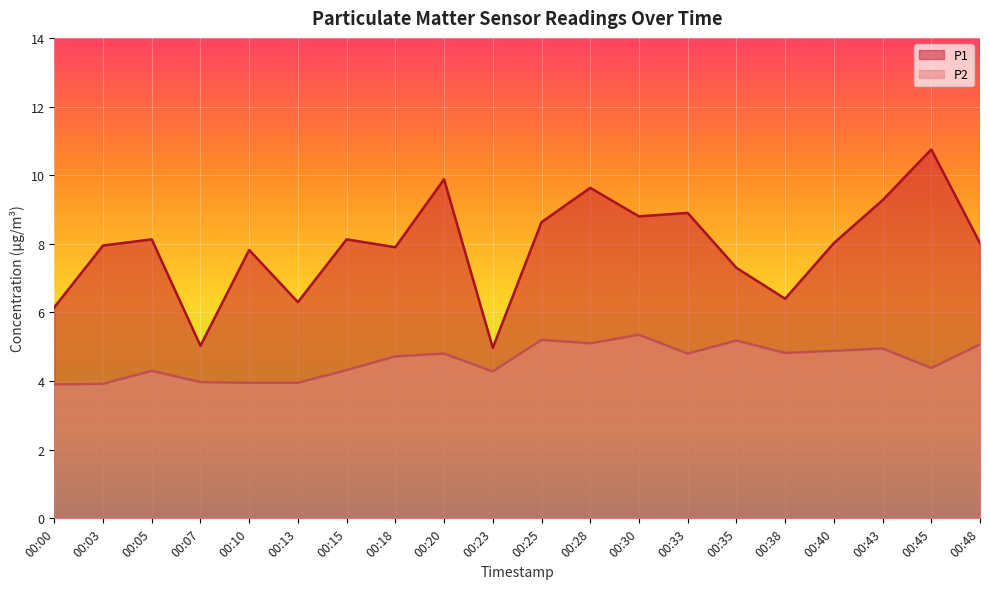

The P2 series shows 1.2 at 00:13. True or false?

False